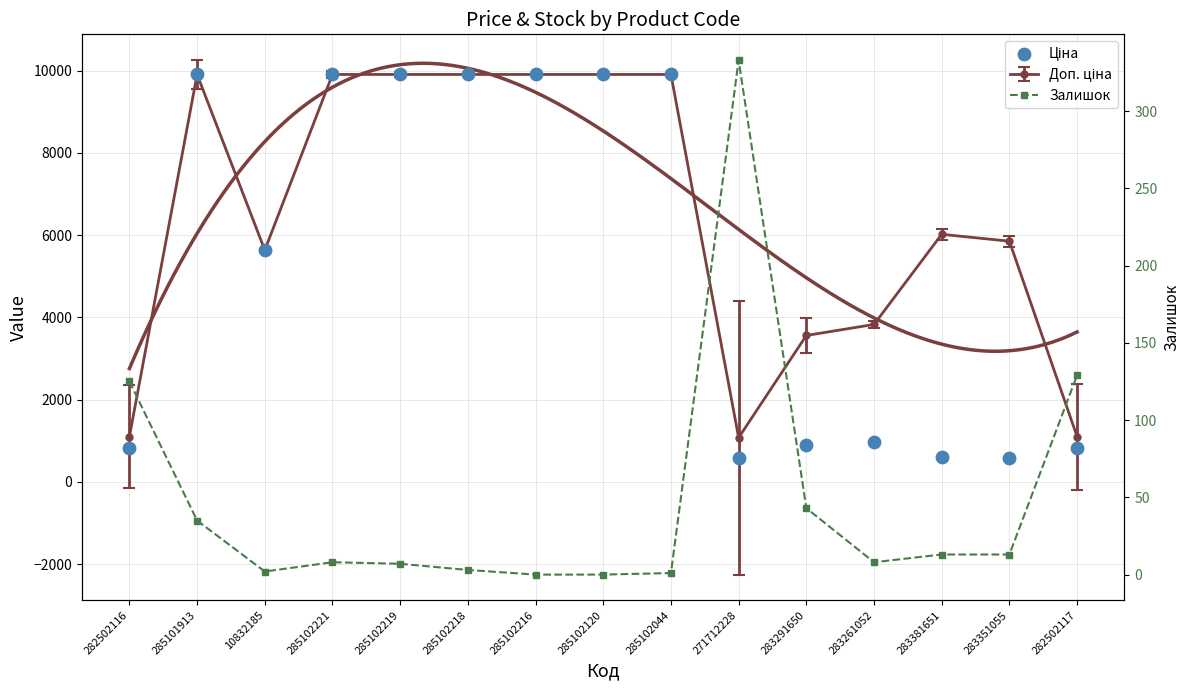

Which series has the largest total across all categories?

Ціна